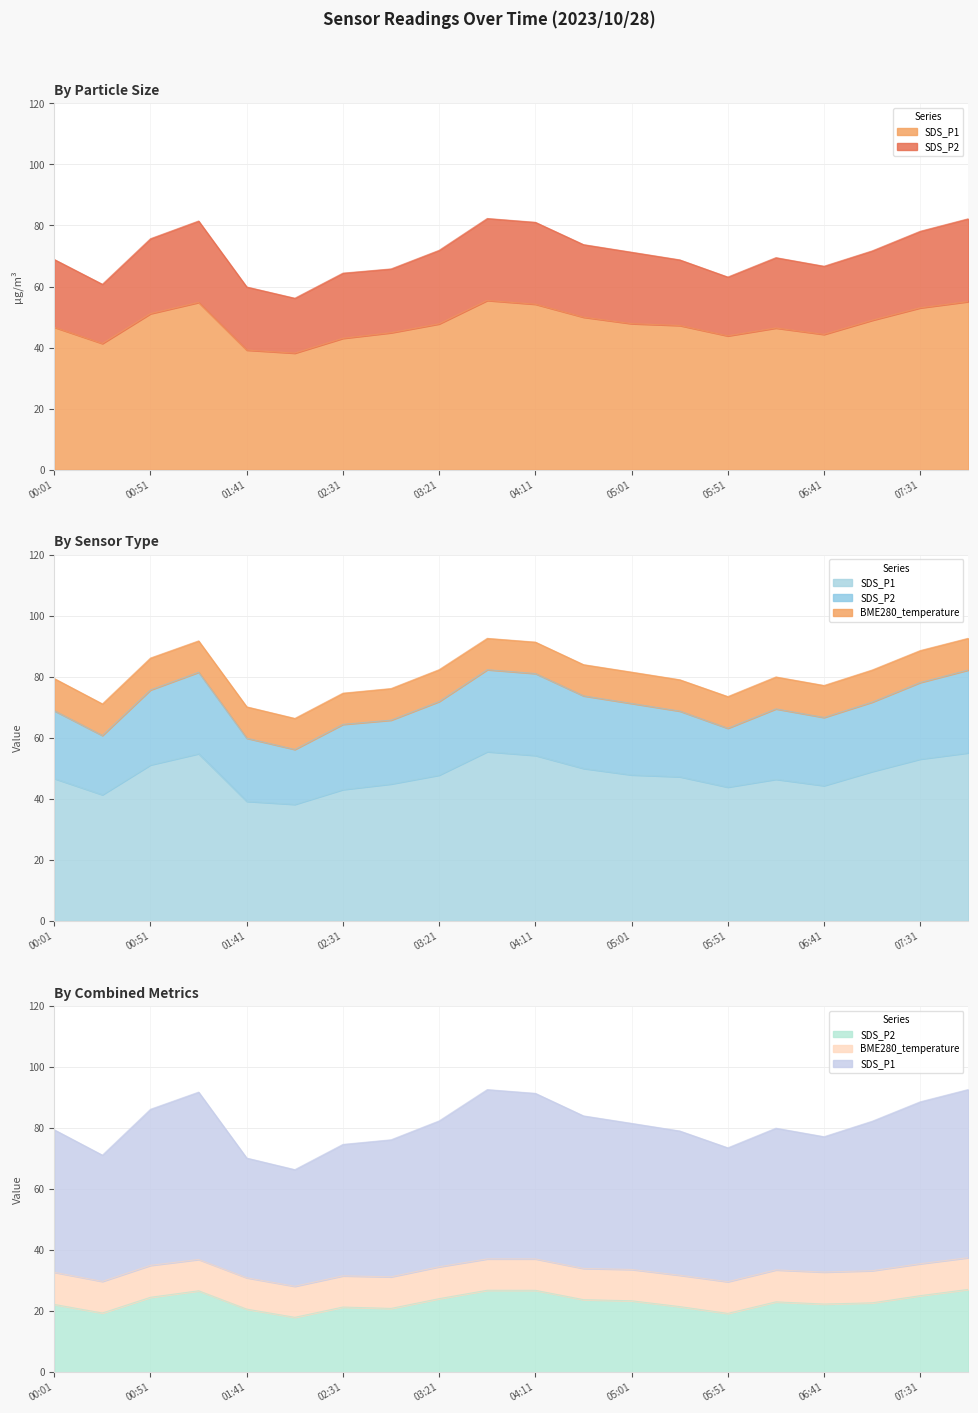

At which label does SDS_P2 first exceed 23?

00:51